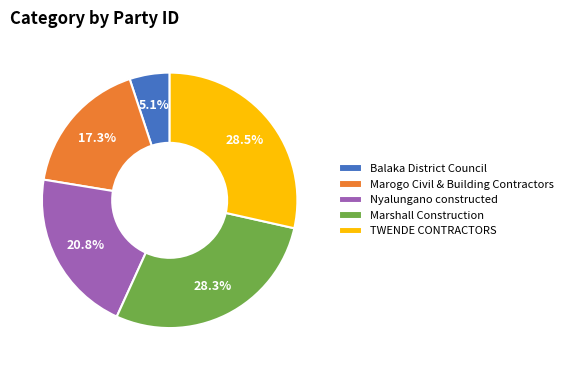

Which slice is the smallest?

Balaka District Council